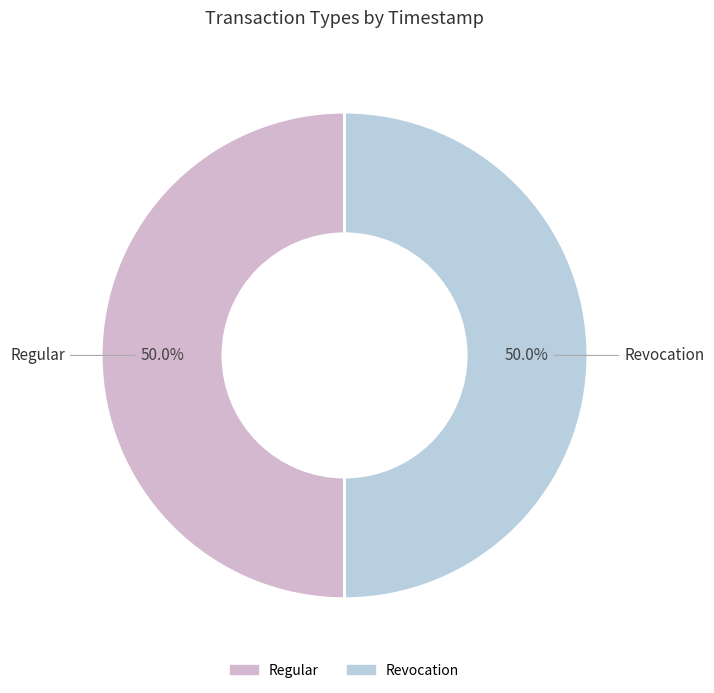

What is the total percentage of Regular and Revocation?

100.0%